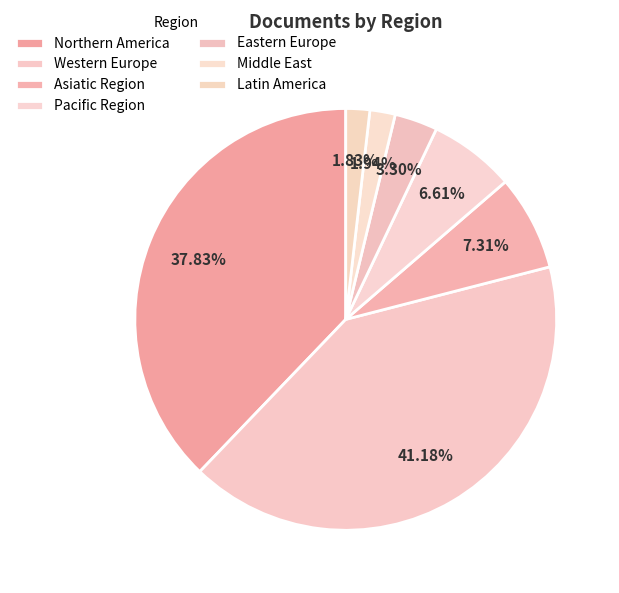

Does any single category account for the majority?

No